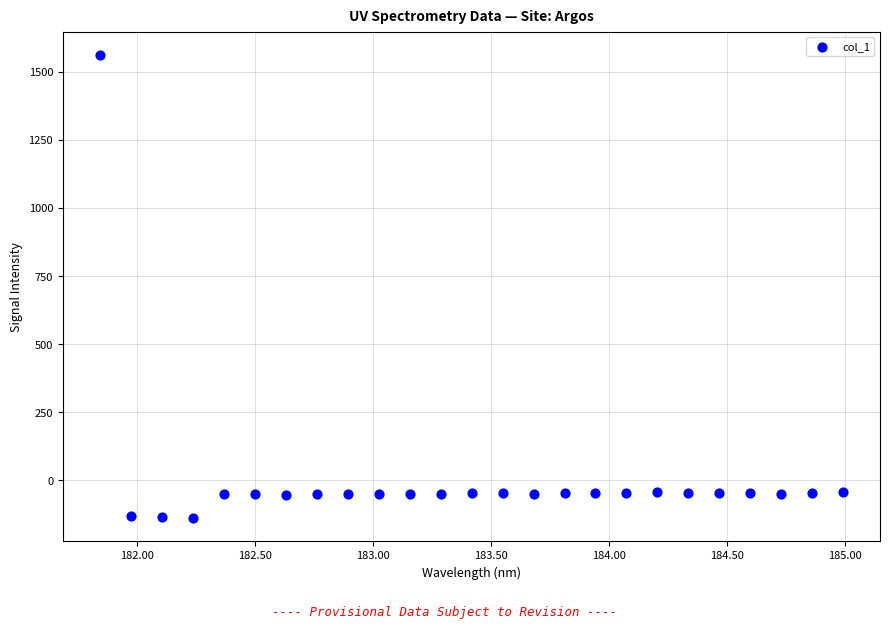

What is the range of Y values (max minus min)?

1700.8